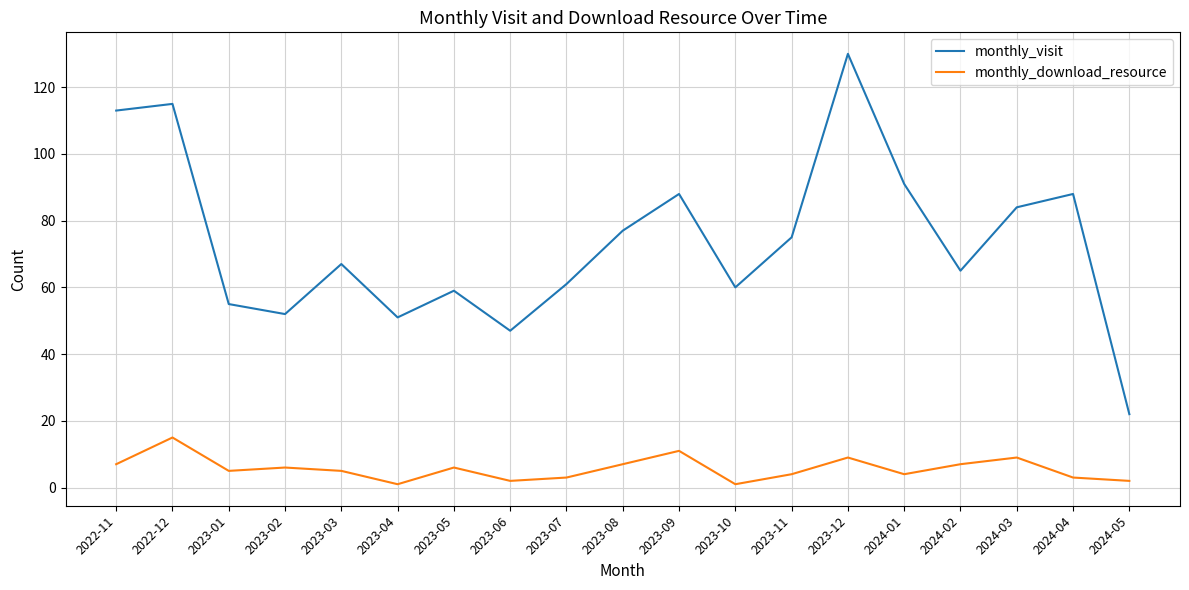

What is the sum of the monthly_download_resource values at 2023-04 and 2022-12?

16